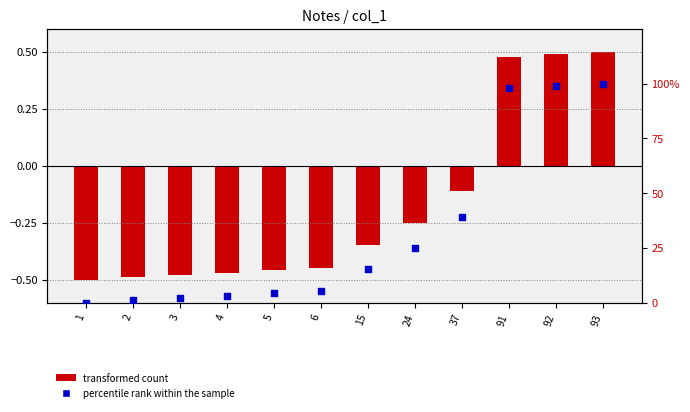

Is the value of transformed count at 37 greater than the value of percentile rank within the sample at 37?

No